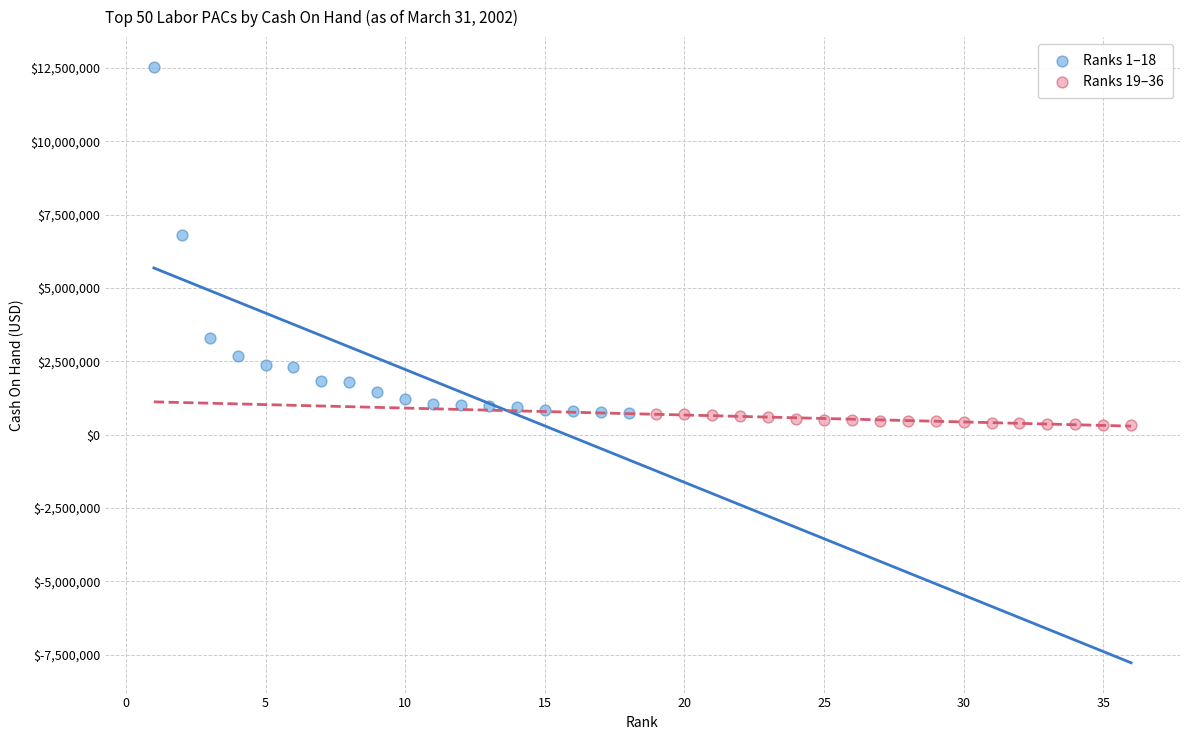

Which series has the widest spread of Y values?

Ranks 1–18